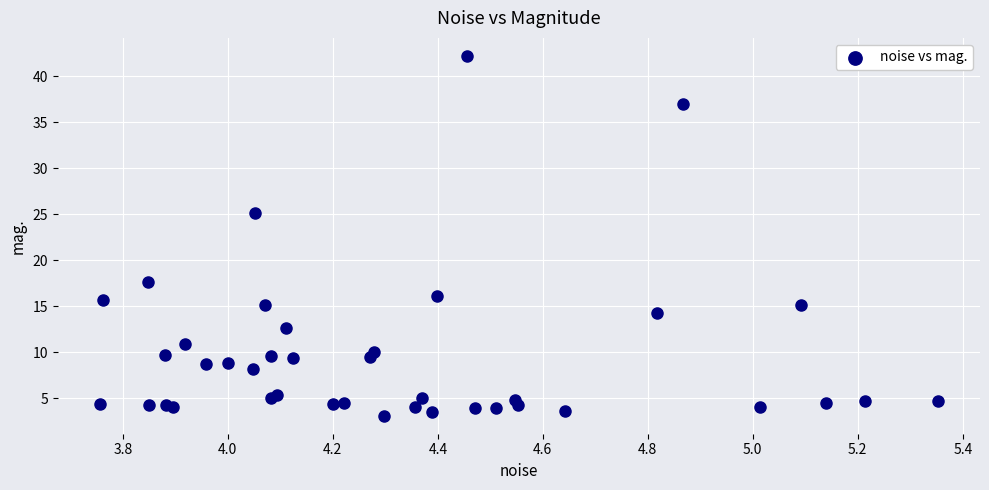

What Y value in the scatter plot is closest to 22?

25.1